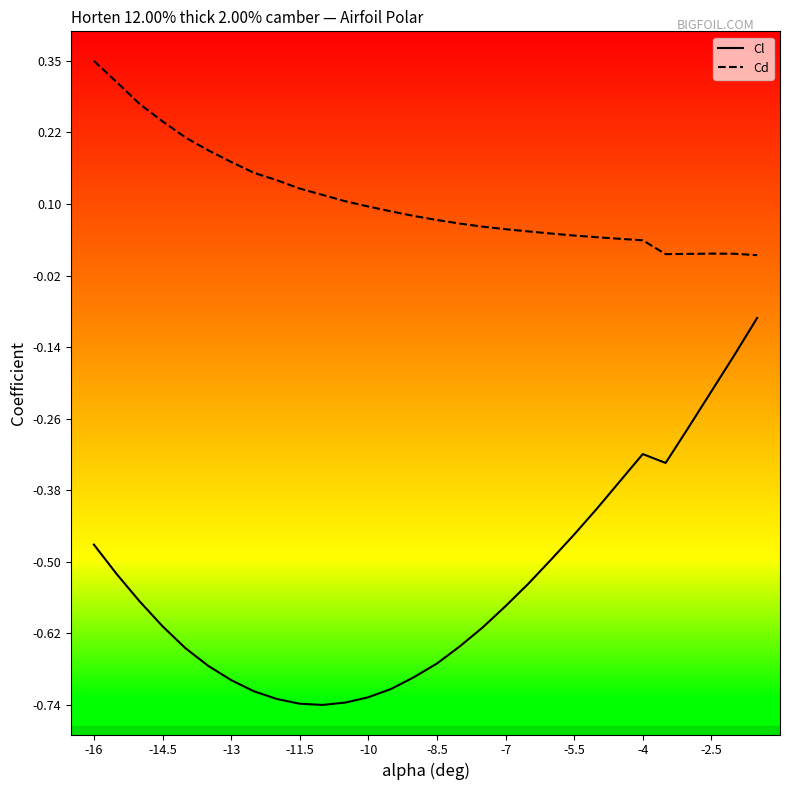

At how many categories does at least one series exceed 0?

30